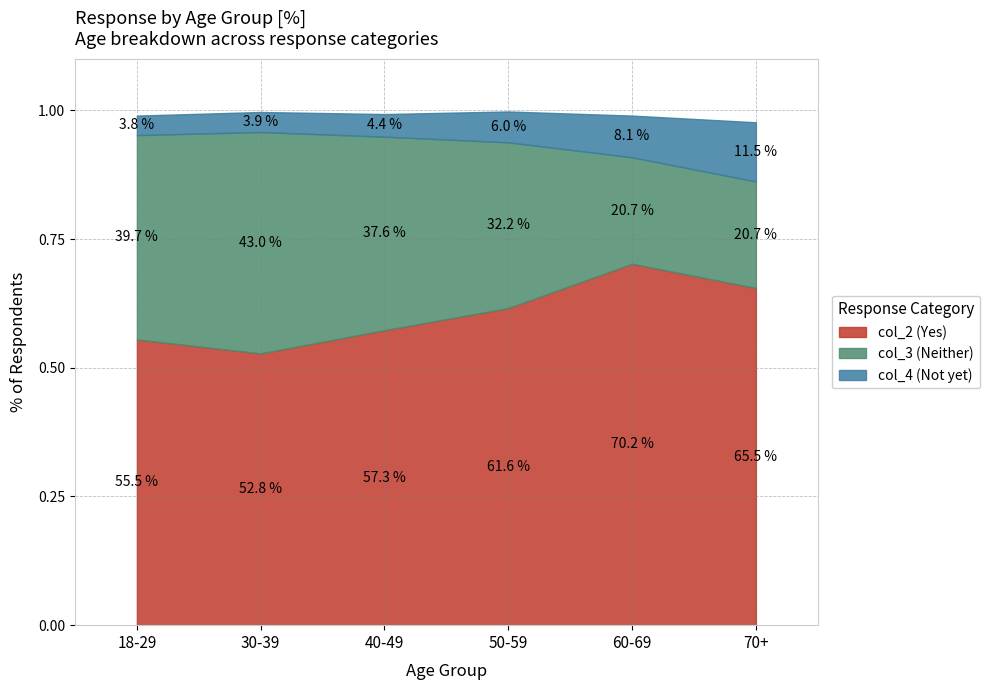

What is the label of the 4th point from the left?

50-59